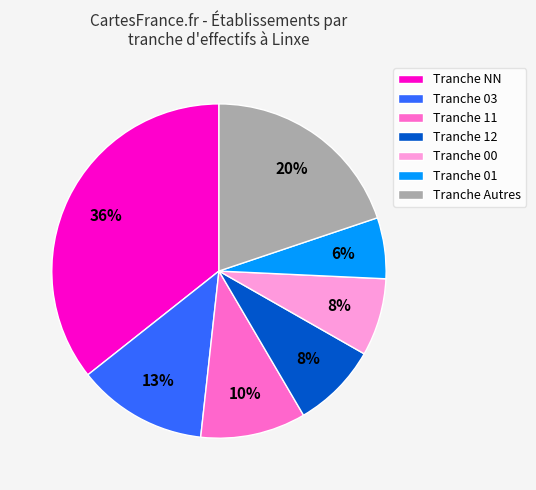

Which category has the biggest portion of the pie?

Tranche NN